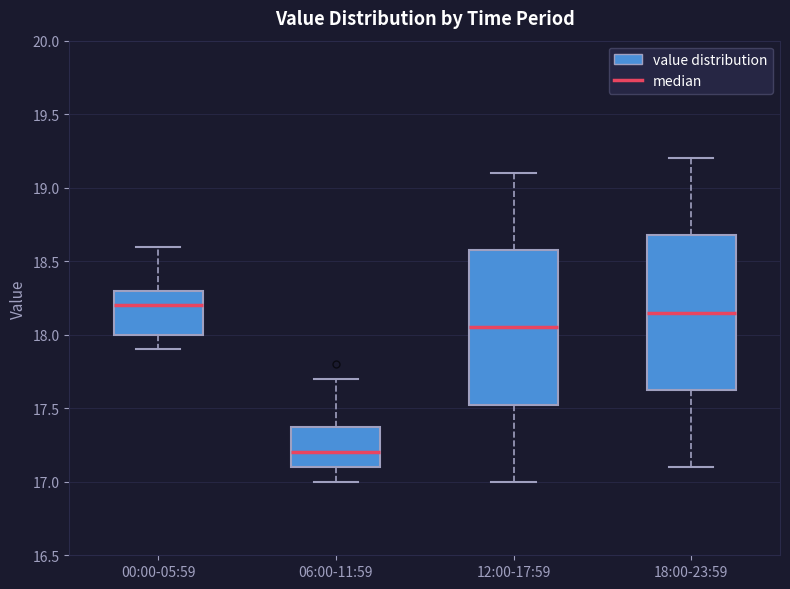

Reading left to right, transcribe this box plot: for each box, give where its median line is, the range the box spans, and where its two whiskers end, as read against the y-axis. The values are not printed on the chart, so give them approximately, as read against the axis.

00:00-05:59: median 18.20, box 18.00 to 18.30, whiskers 17.90 to 18.60
06:00-11:59: median 17.20, box 17.10 to 17.40, whiskers 17.00 to 17.70
12:00-17:59: median 18.05, box 17.55 to 18.60, whiskers 17.00 to 19.10
18:00-23:59: median 18.15, box 17.65 to 18.70, whiskers 17.10 to 19.20